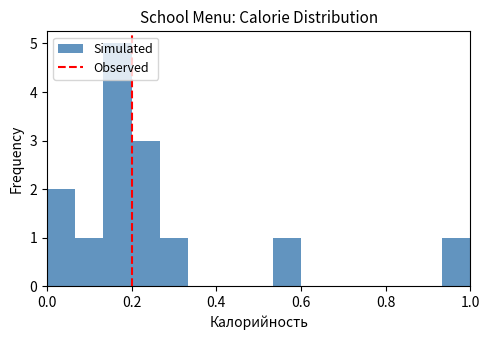

Read against the x-axis, roughly where is the centre of the tallest bar?

0.16